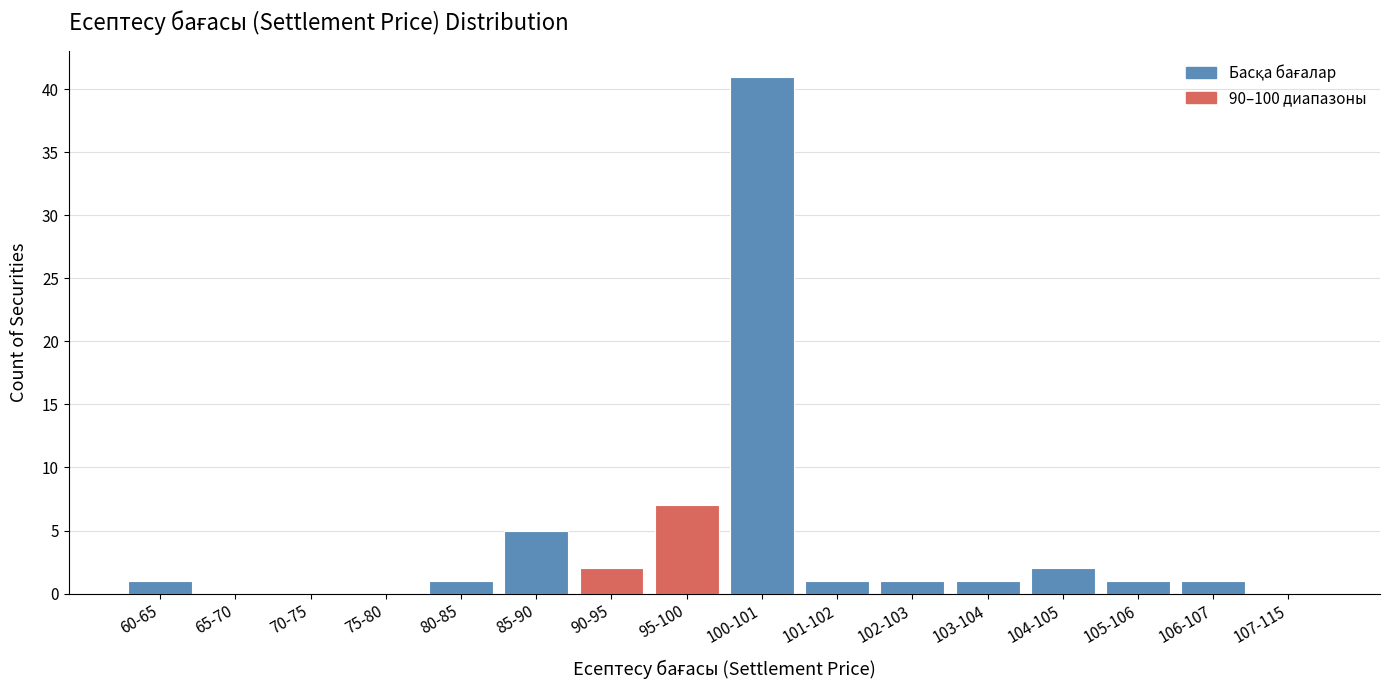

Reading left to right, transcribe all the data shown in this chart.

60-65=1	65-70=0	70-75=0	75-80=0	80-85=1	85-90=5	90-95=2	95-100=7	100-101=41	101-102=1	102-103=1	103-104=1	104-105=2	105-106=1	106-107=1	107-115=0